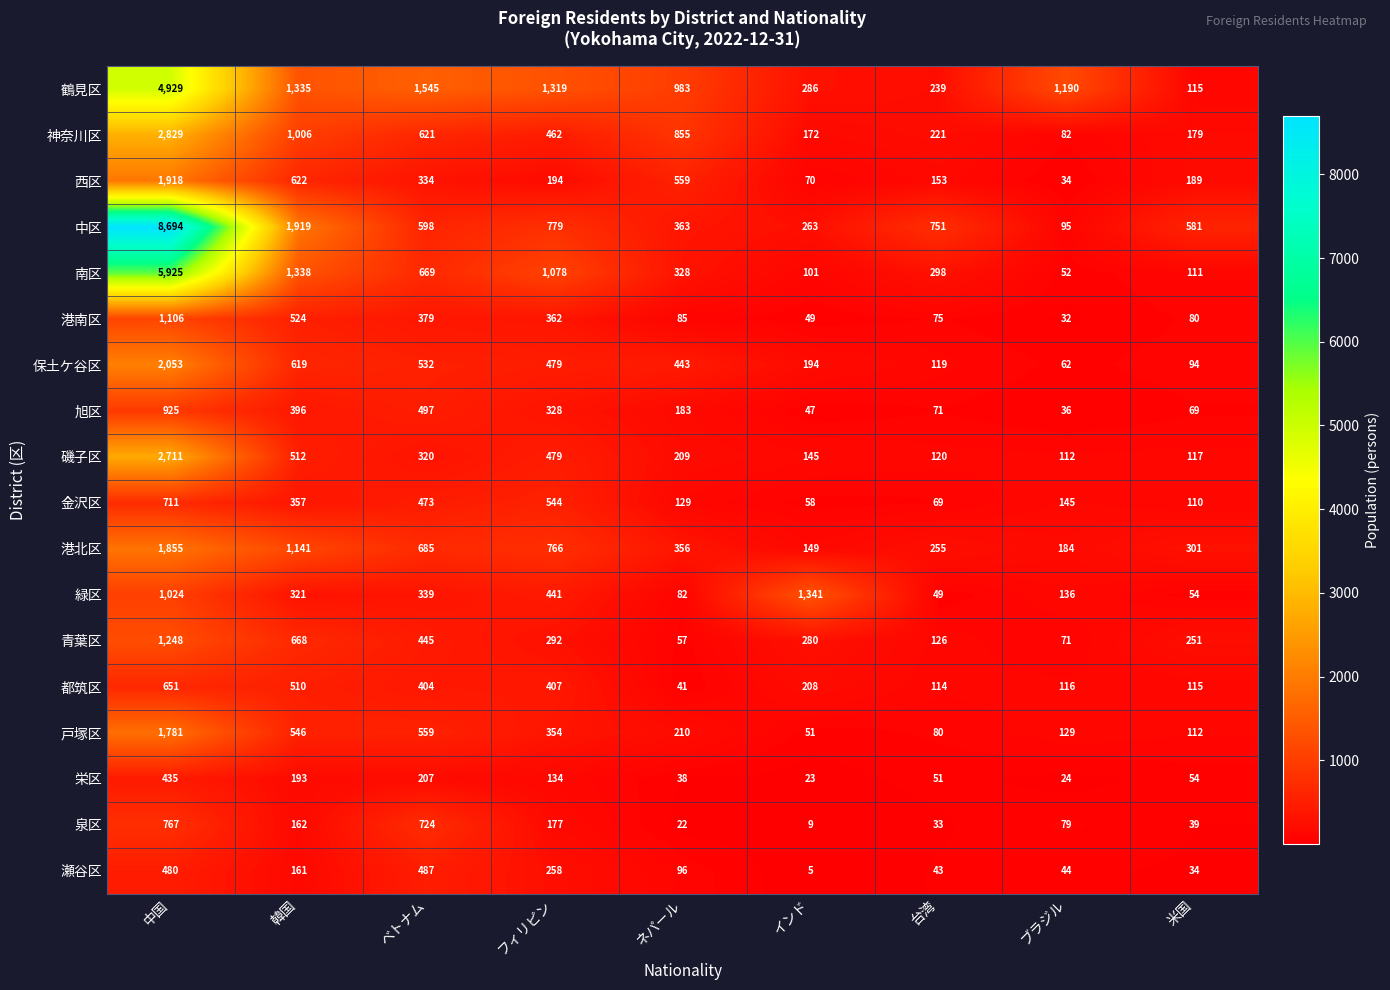

What value does the 泉区 series have at ベトナム, to the nearest 50?

700